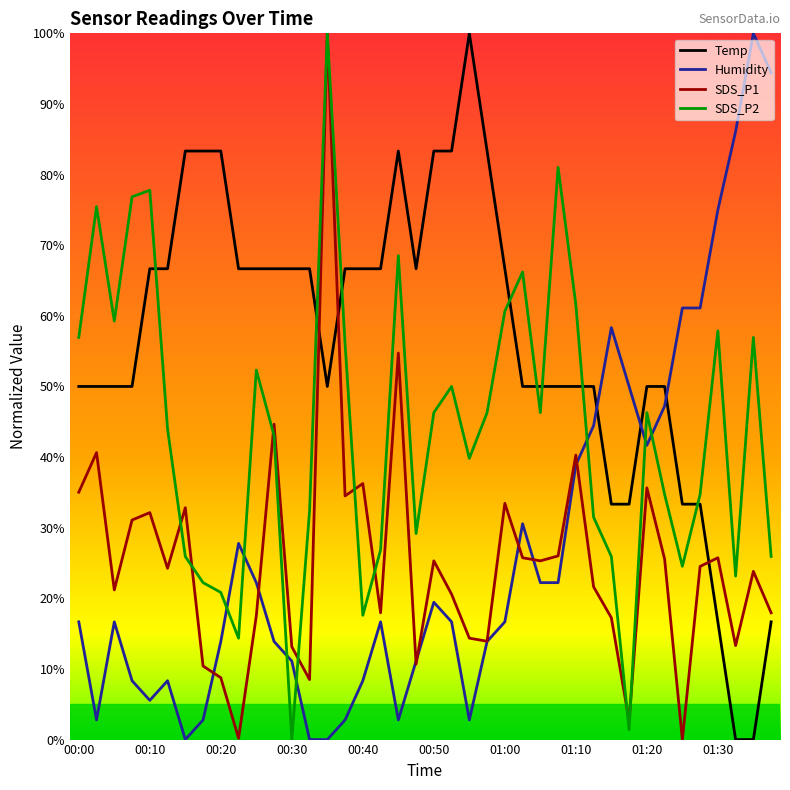

After their last crossing, which series has the higher values: Humidity or Temp?

Humidity